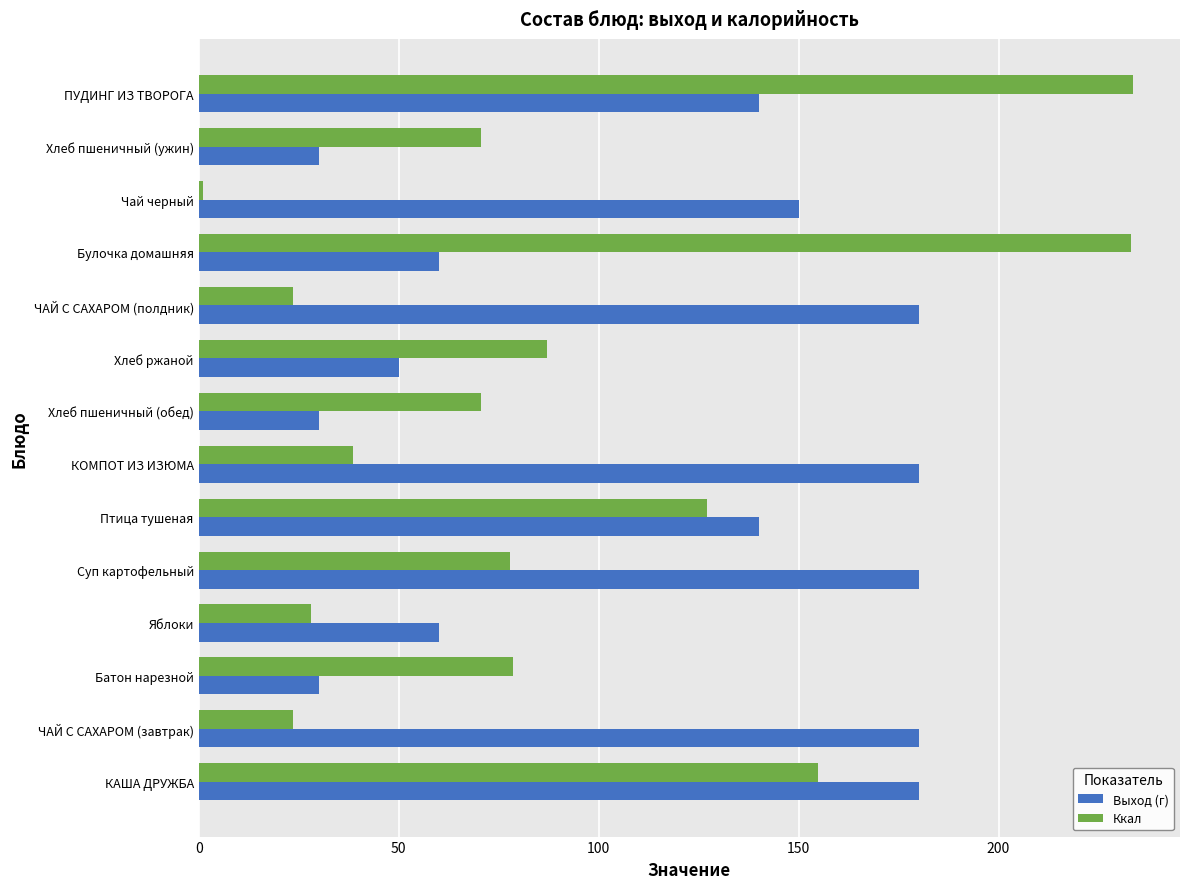

Which series has the largest range (max minus min)?

Ккал